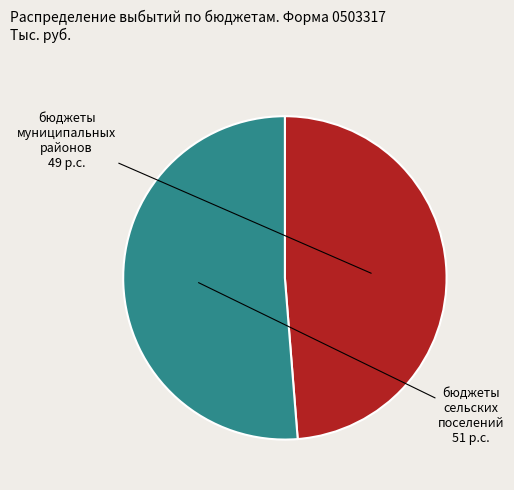

Is there a majority slice in this chart?

Yes